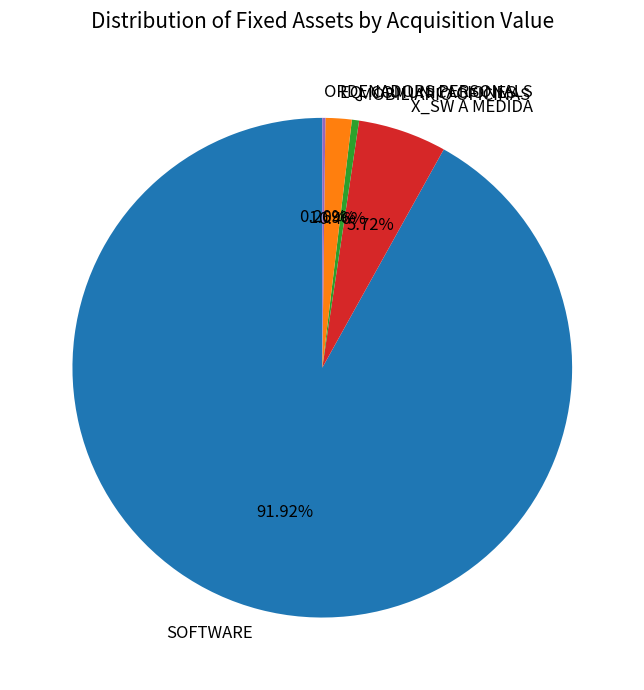

The SOFTWARE slice represents 92% of the pie. True or false?

True